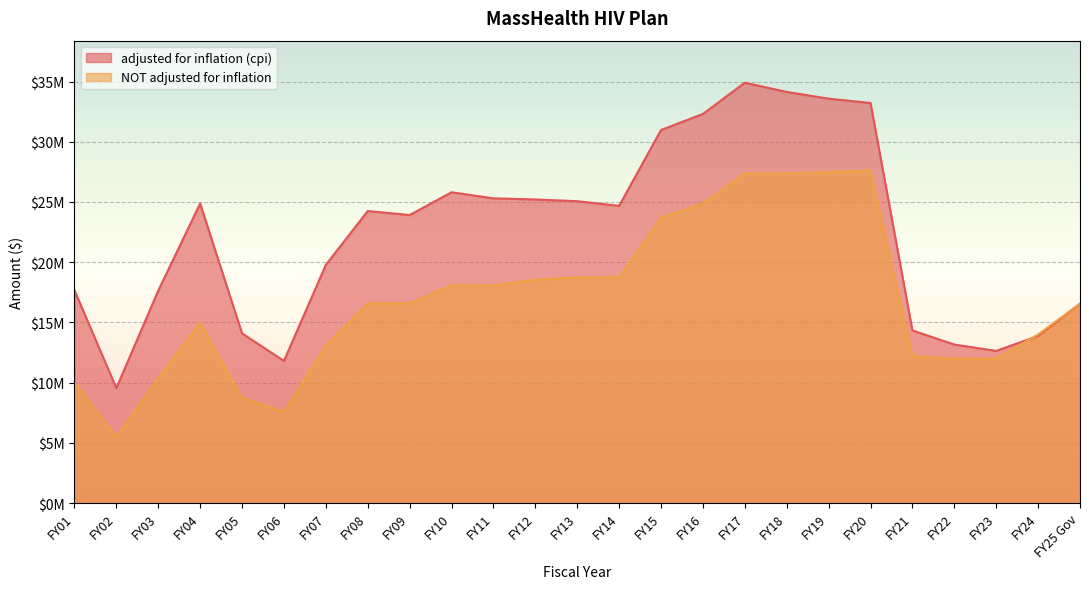

What is the sum of the adjusted for inflation (cpi) values at FY14 and FY06?

36483341